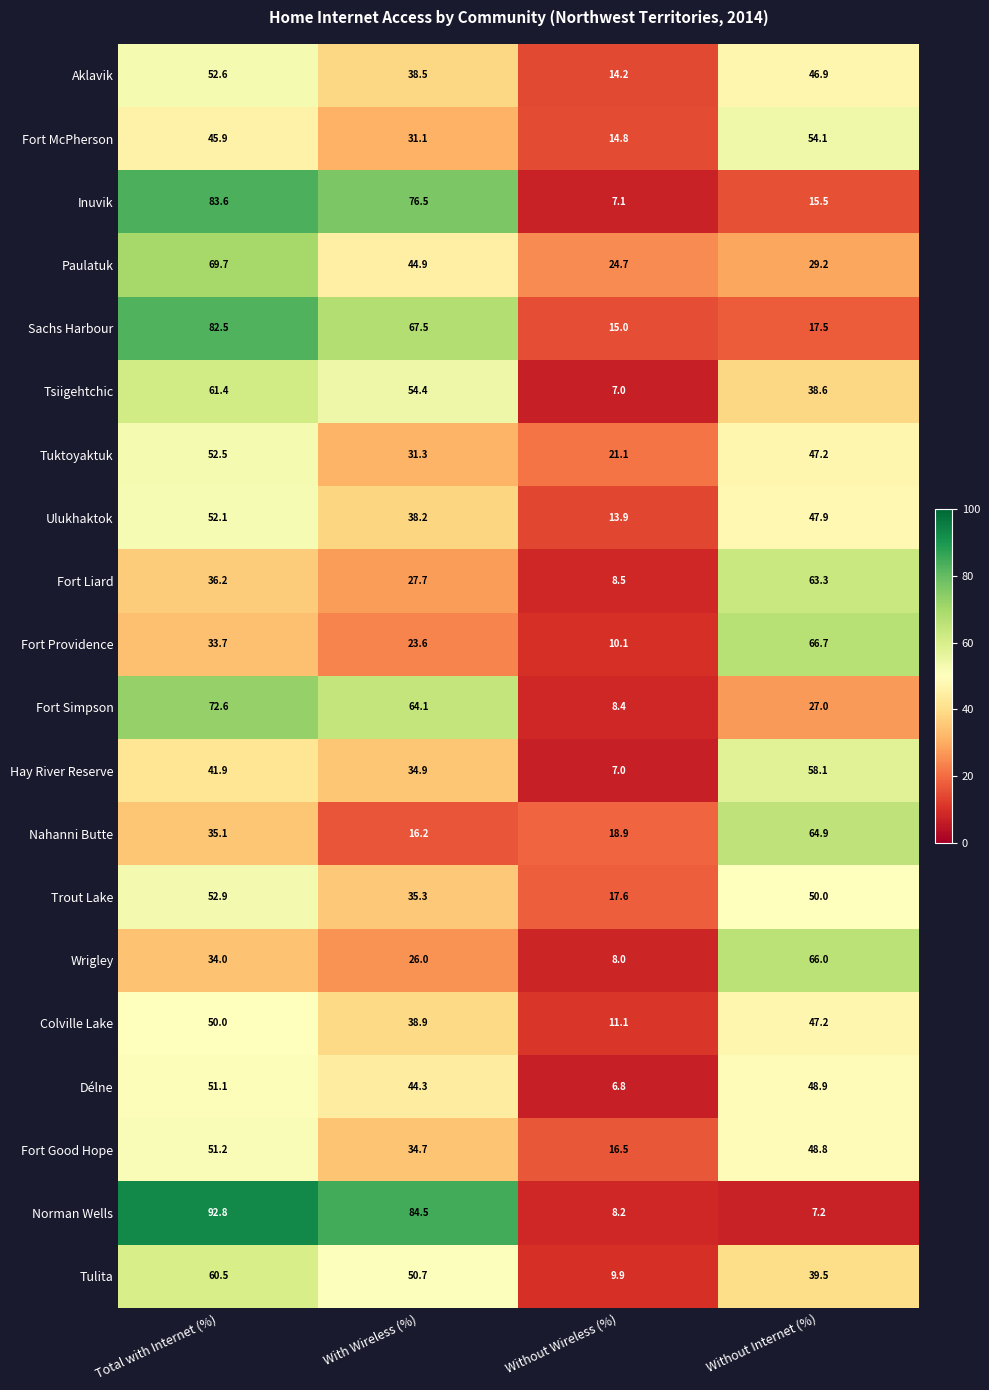

Which series has the largest range (max minus min)?

Norman Wells